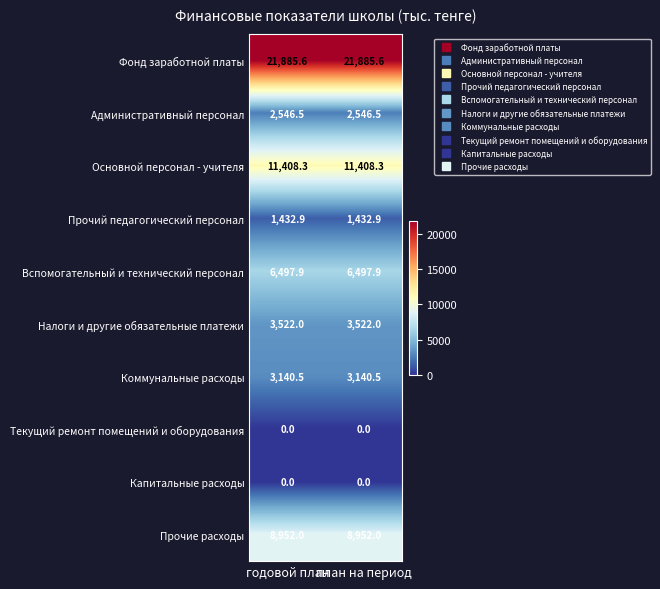

What is the greatest value displayed?

21885.6